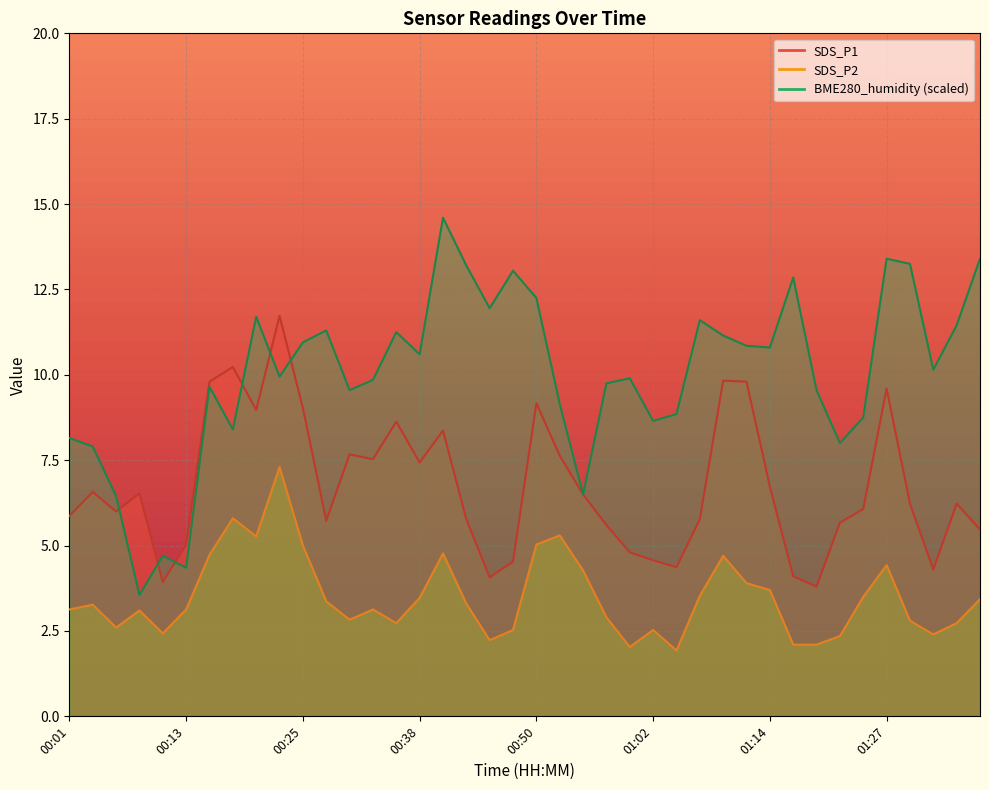

Rank the series by their maximum value, from lowest to highest.

SDS_P2, SDS_P1, BME280_humidity